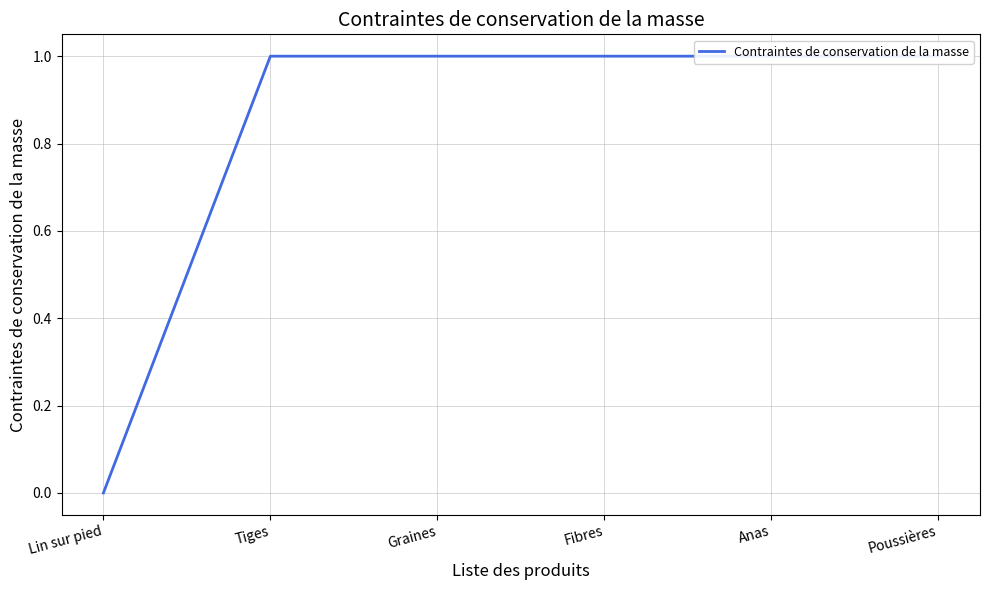

True or false: the data has more than 1 interior local peaks.

False